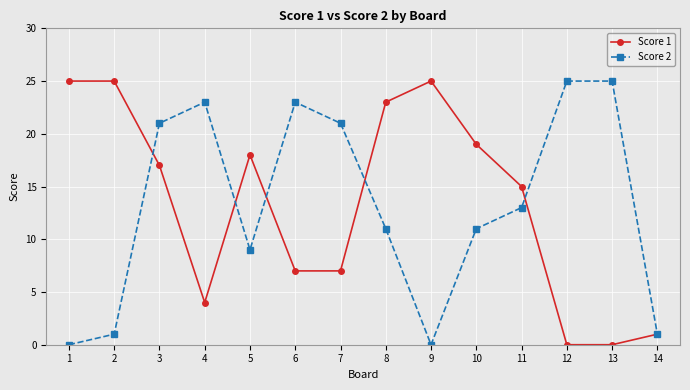

Between 2 and 14, which series saw the biggest shift?

Score 1